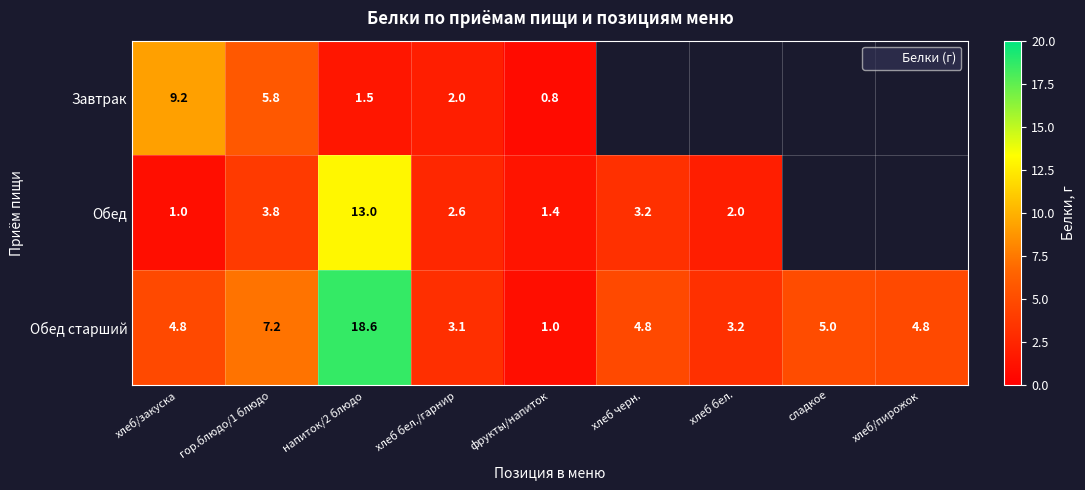

The Обед старший series shows 4.8 at хлеб/пирожок. True or false?

True